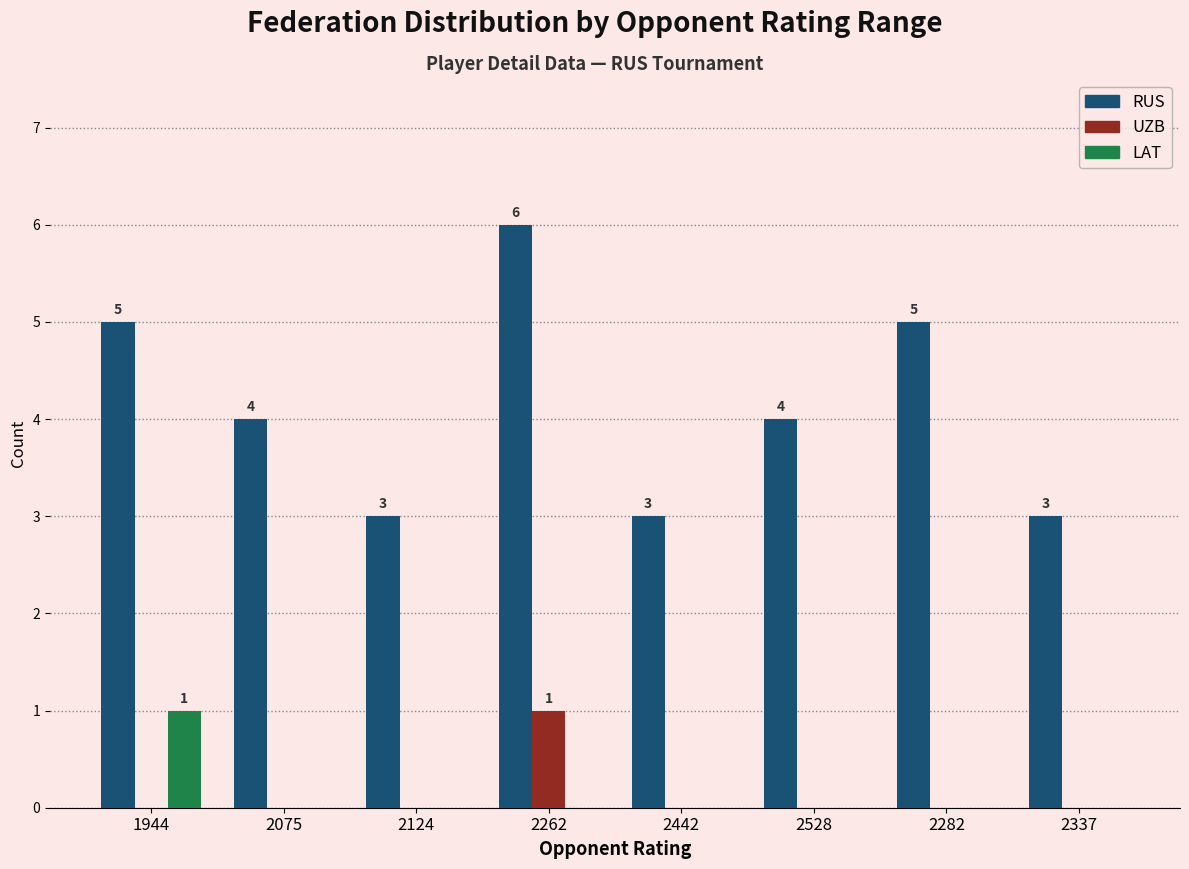

The value of UZB at 2337 is 1. True or false?

False